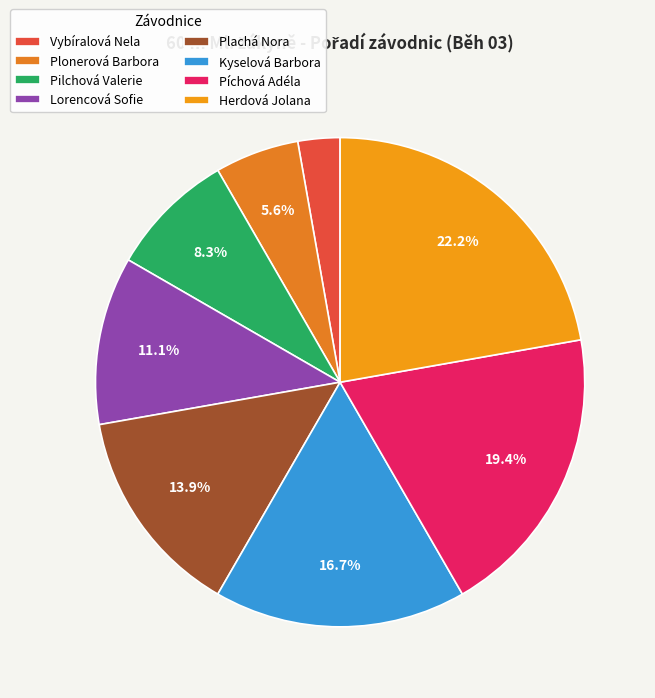

To the nearest percent, what portion does Píchová Adéla represent?

19%